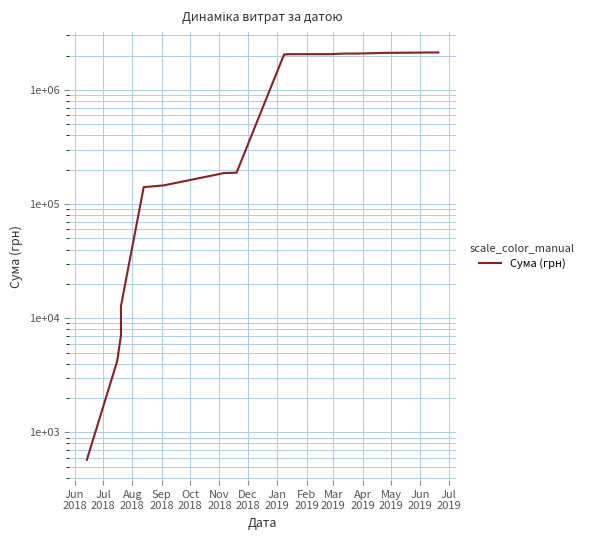

True or false: the data has more than 2 interior local peaks.

False